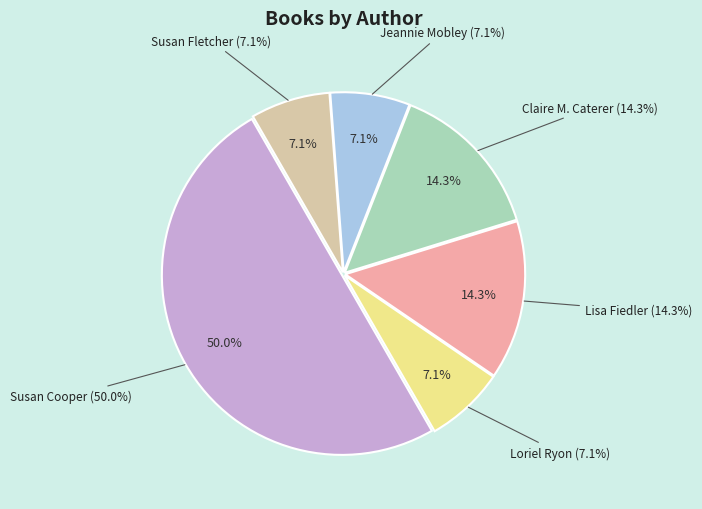

How much of the chart is everything except Loriel Ryon (156920441)?

92.9%